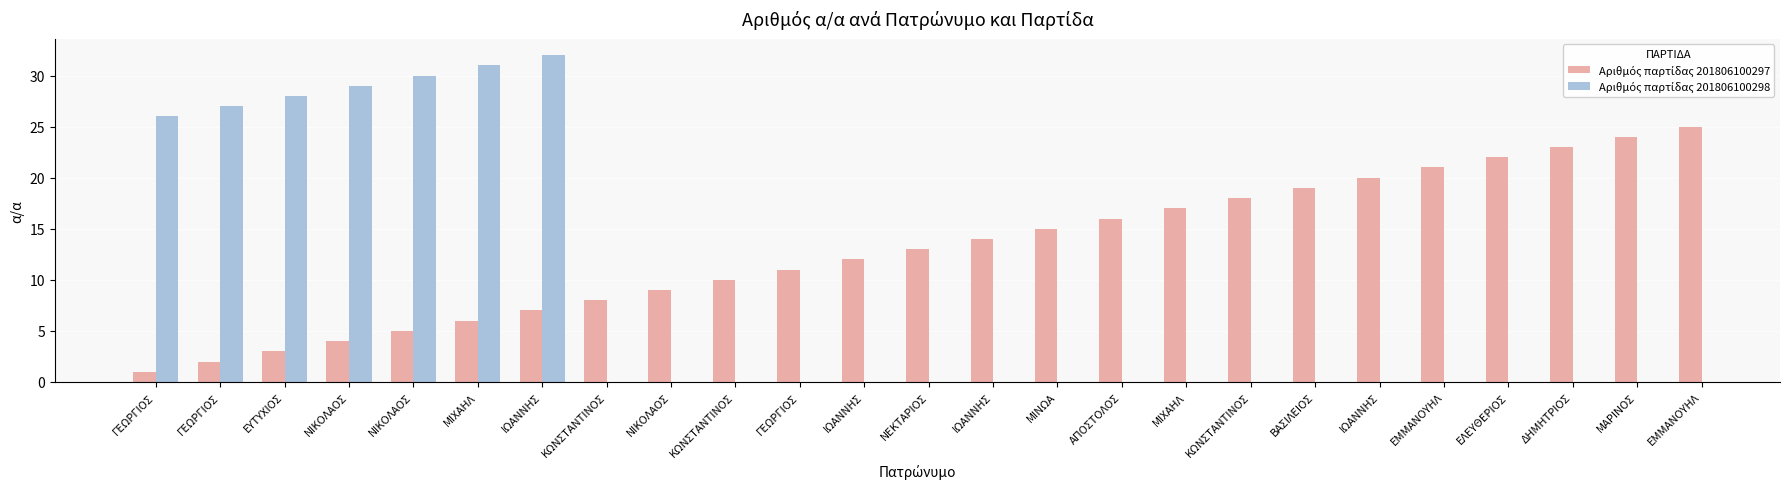

What is the difference between the maximum and minimum values in the Αριθμός παρτίδας 201806100298 series?

6.0